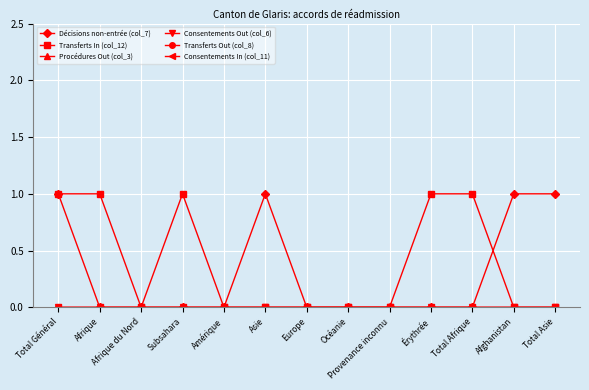

Which series changed the most between Subsahara and Total Asie?

Décisions non-entrée (col_7)